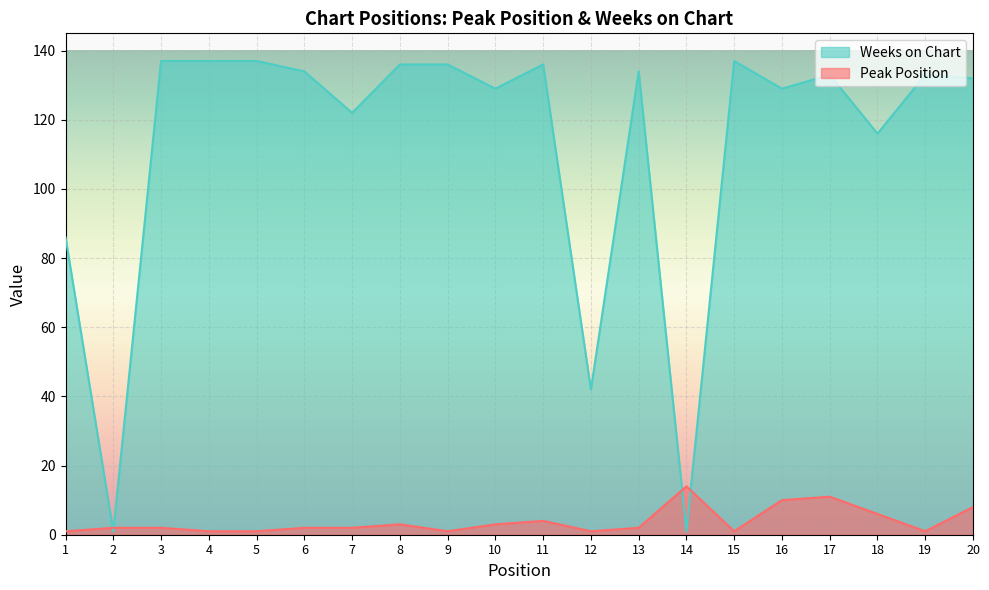

Is it true that Weeks on Chart equals 71 at 19?

False